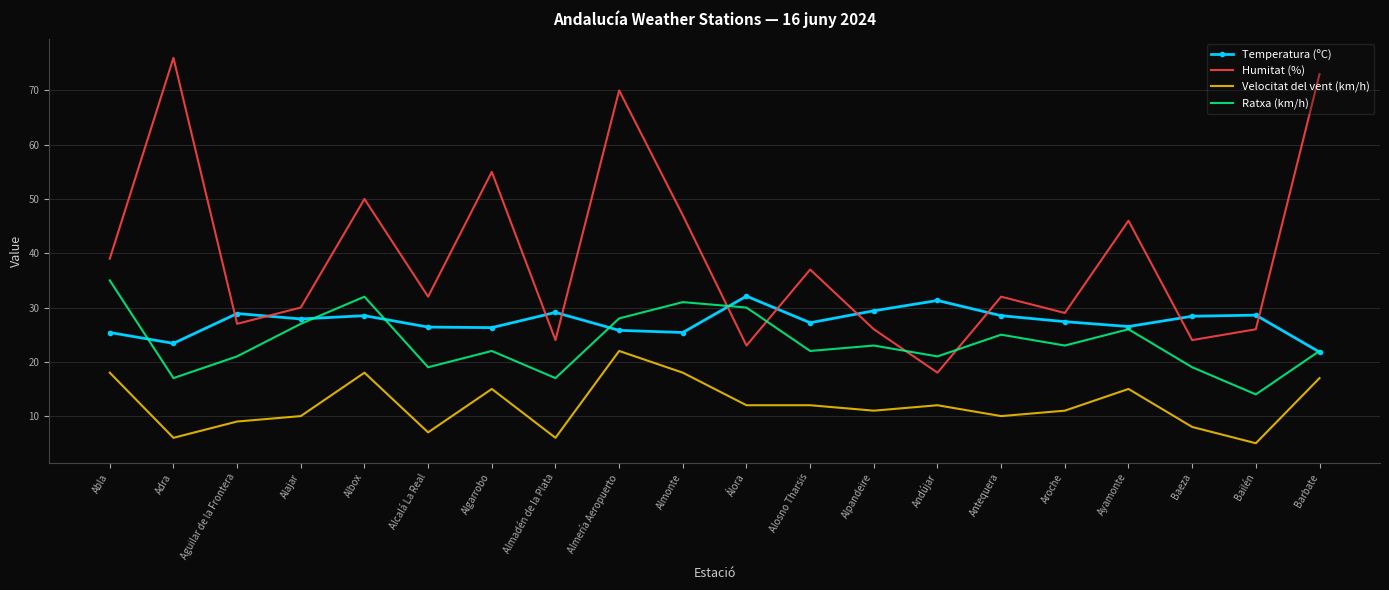

Where does the Velocitat del vent (km/h) series first go above 12?

Abla